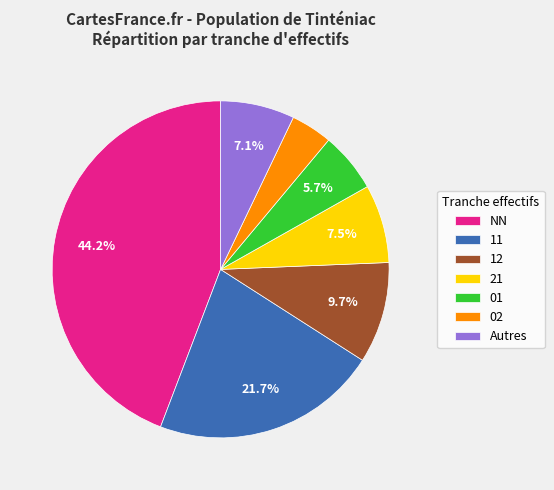

How much of the chart is everything except NN?

55.8%